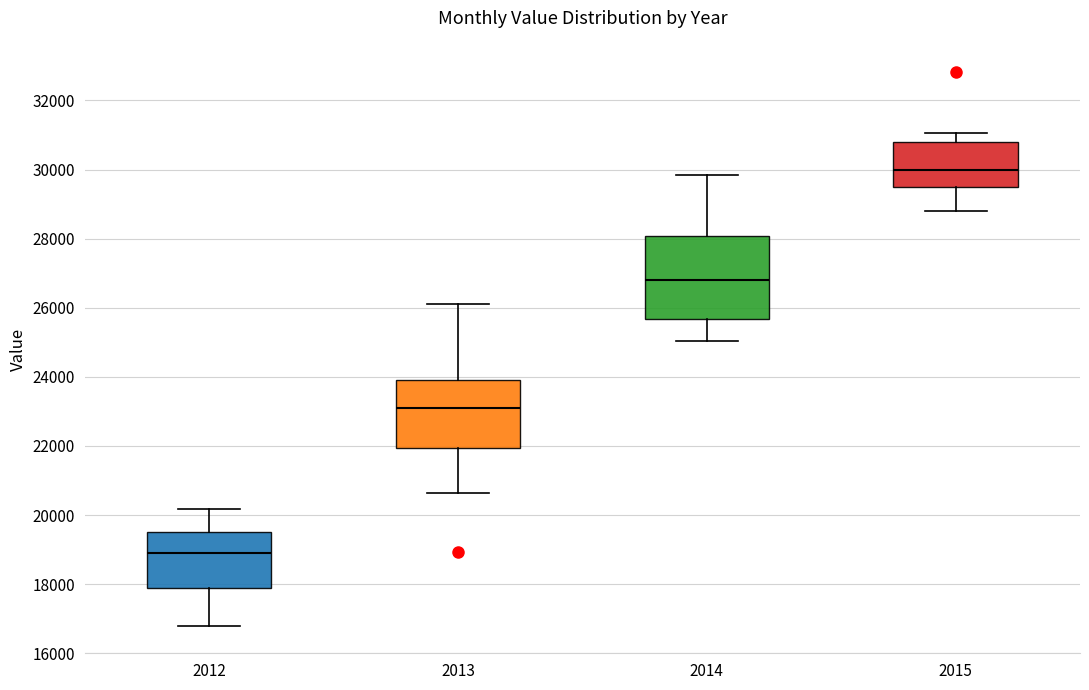

Reading left to right, read every box against the y-axis: the position of its median line, the range the box covers, and the ends of its whiskers. The values are not printed on the chart, so give them approximately, as read against the axis.

2012: median 18800, box 17800 to 19400, whiskers 16800 to 20200
2013: median 23200, box 22000 to 24000, whiskers 20600 to 26000
2014: median 26800, box 25600 to 28000, whiskers 25000 to 29800
2015: median 30000, box 29400 to 30800, whiskers 28800 to 31000